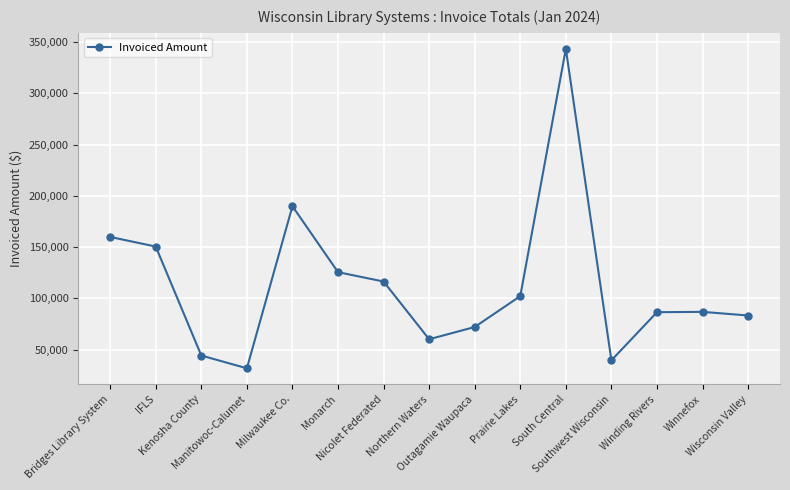

At which label is the value closest to 187575?

Milwaukee Co.